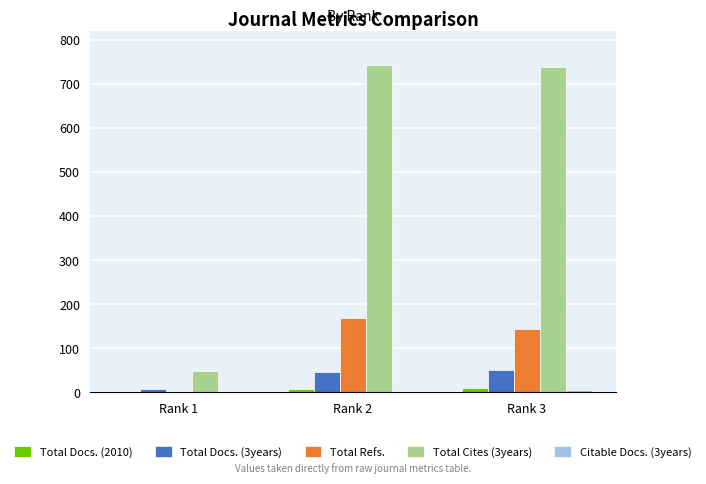

What is the difference between the Total Docs. (3years) values at Rank 3 and Rank 2?

4